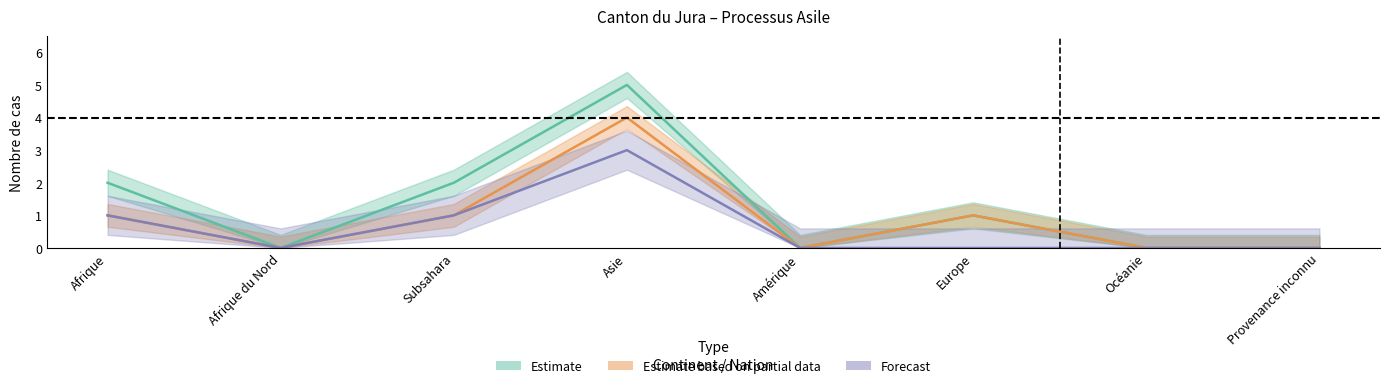

How many Octrois de l asile values are between 0 and 1?

7